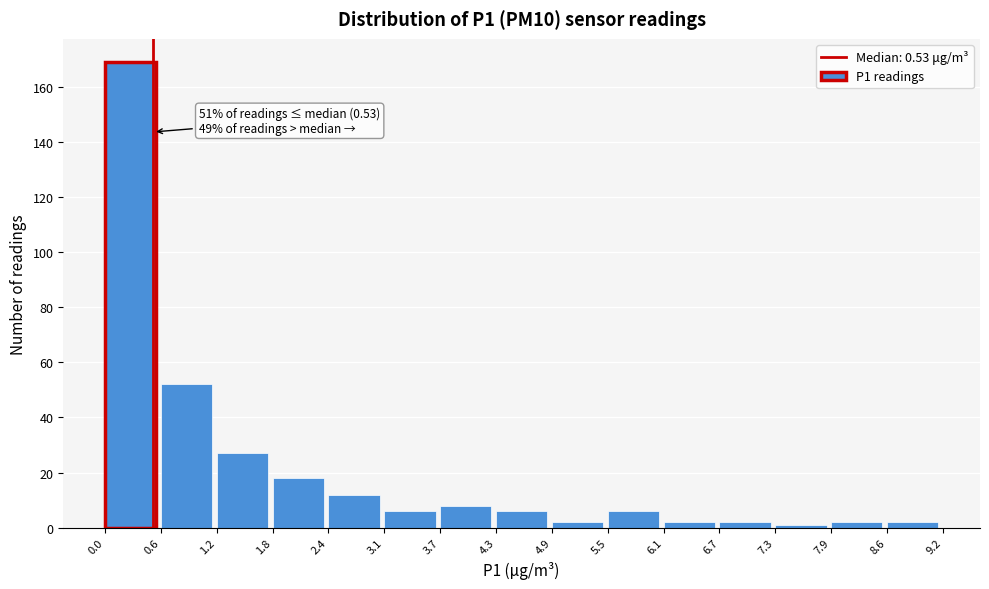

Which range on the x-axis has the tallest bar?

0.0 to 0.6